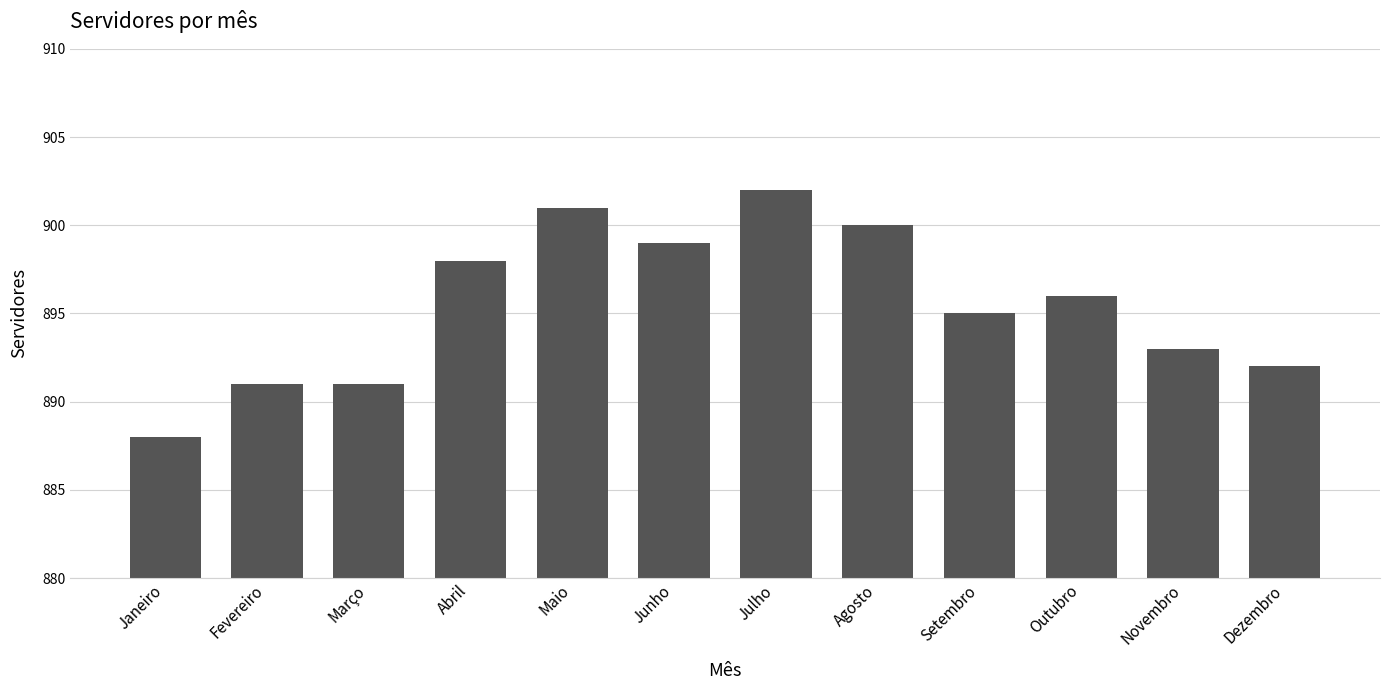

What is the minimum value shown in the chart?

888